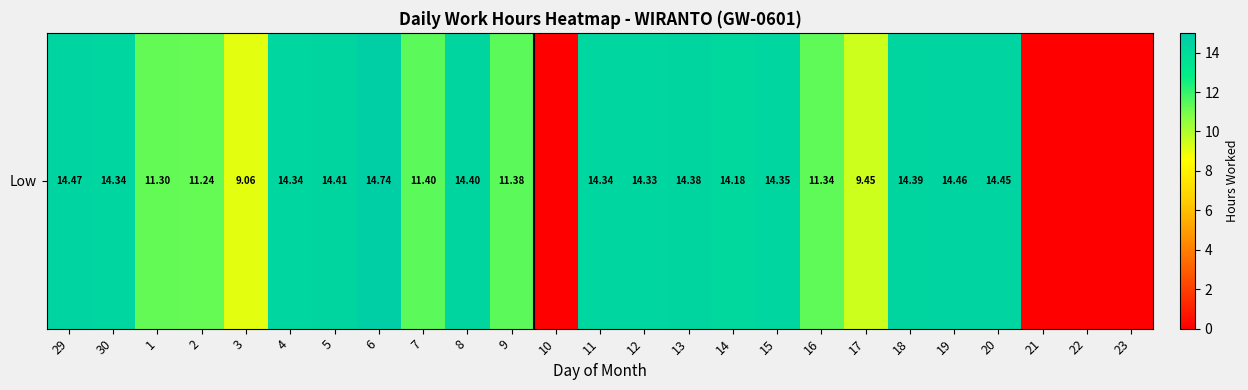

What is the change in value from 9 to 23?

-11.4